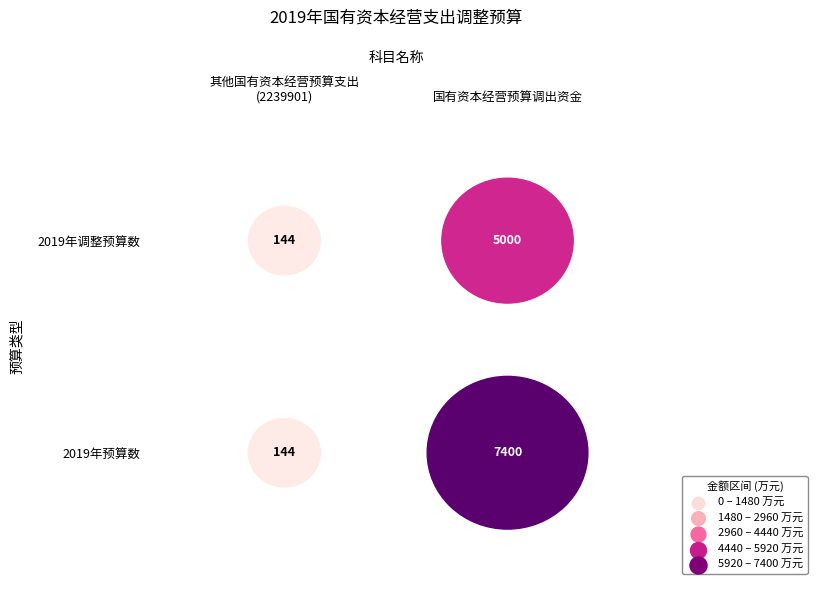

Rank the categories by 其他国有资本经营预算支出(2239901) value from lowest to highest.

0, 1